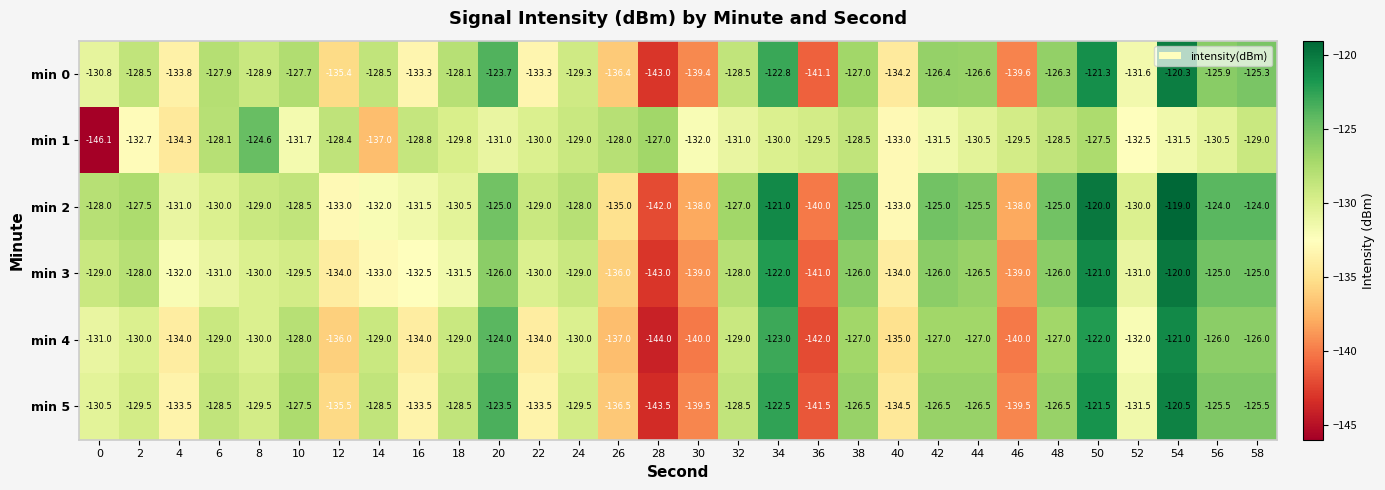

Between 26 and 50, which series saw the biggest shift?

min 0